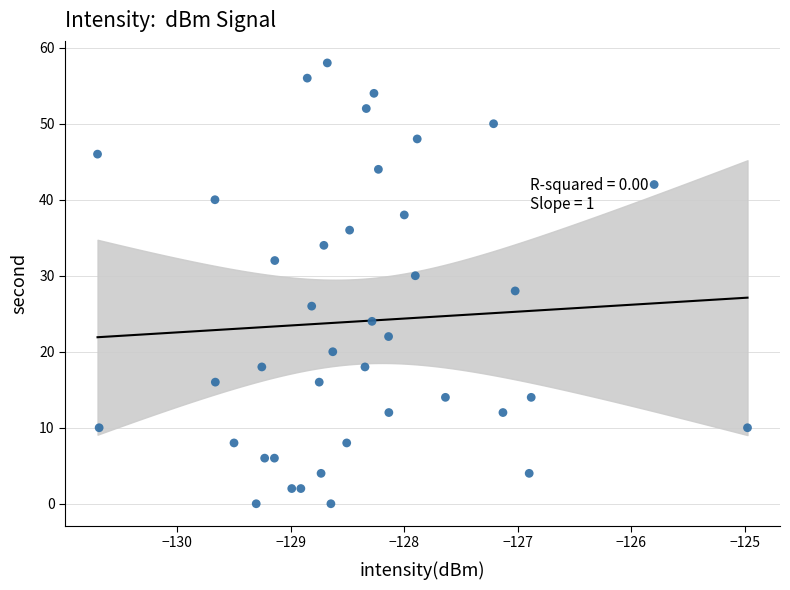

What is the range of Y values (max minus min)?

58